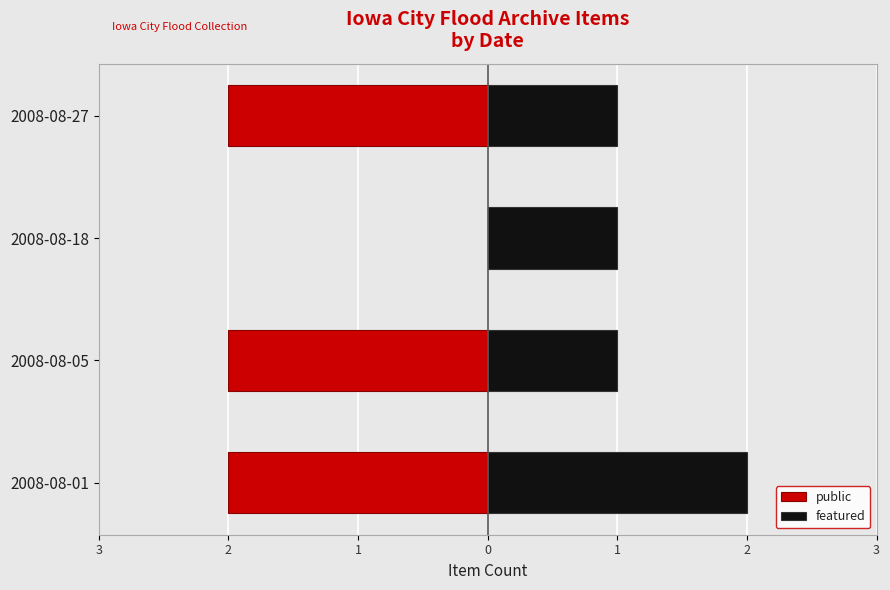

What is the difference between the maximum and minimum values in the featured series?

1